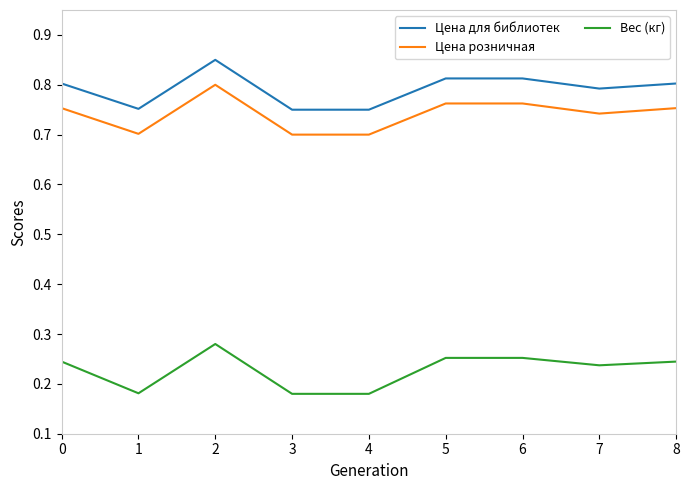

Is this an area chart (filled region under the line)?

No